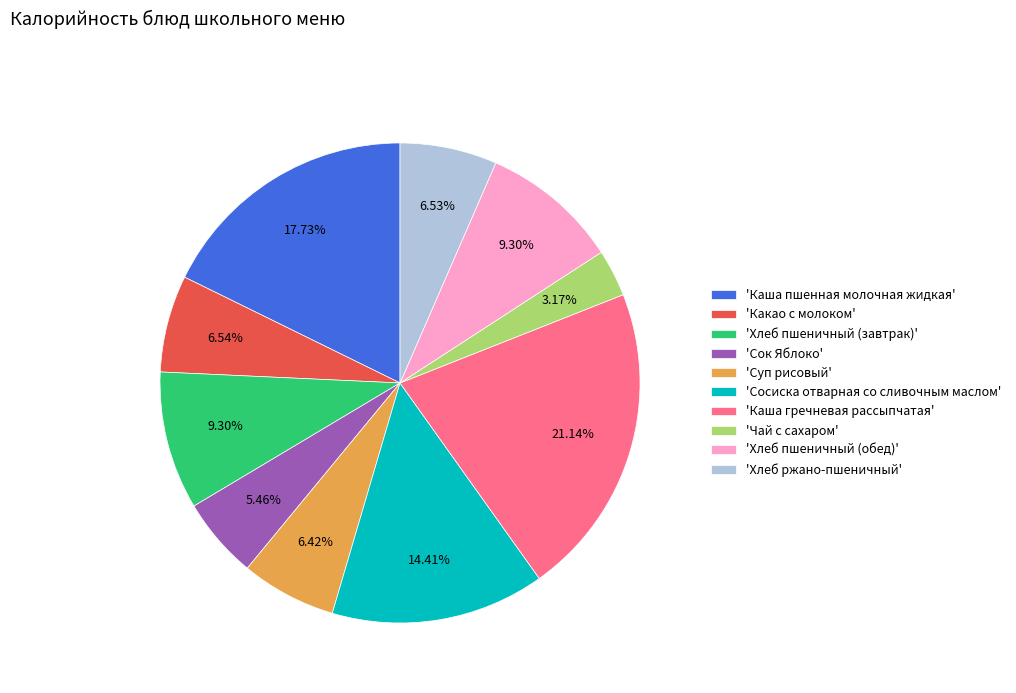

Is the sum of 'Хлеб ржано-пшеничный' and 'Каша пшенная молочная жидкая' greater than half?

No